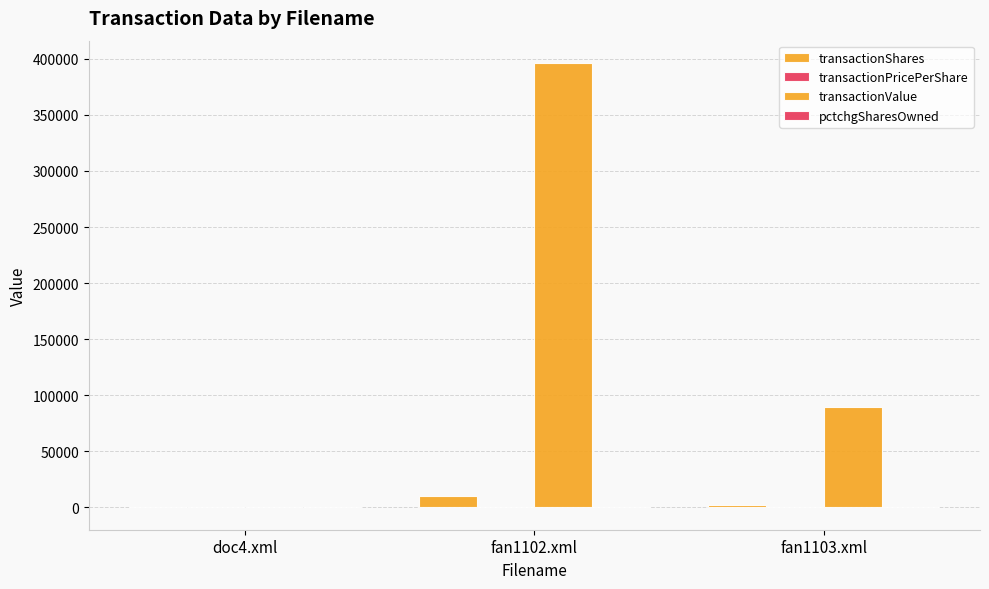

How many data points does each series have?

3